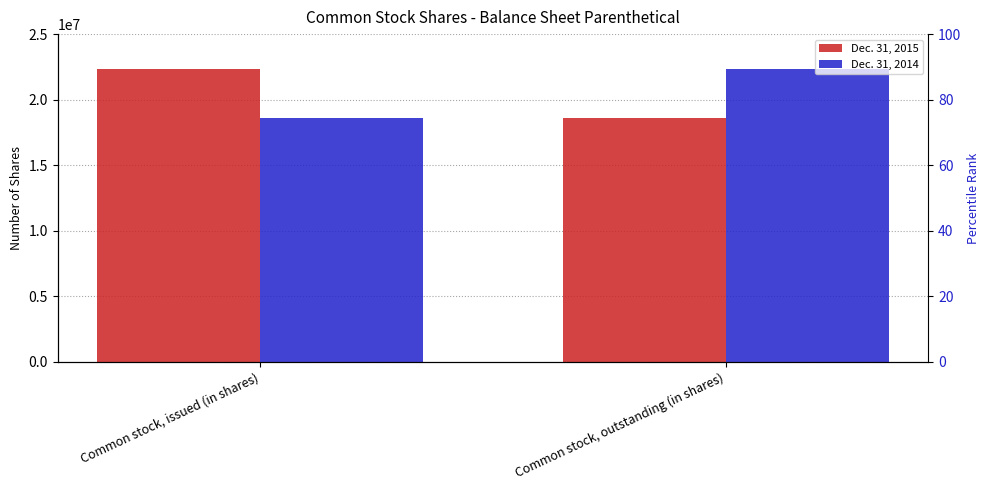

The value of Dec. 31, 2014 at Common stock, outstanding (in shares) is 22315612. True or false?

True